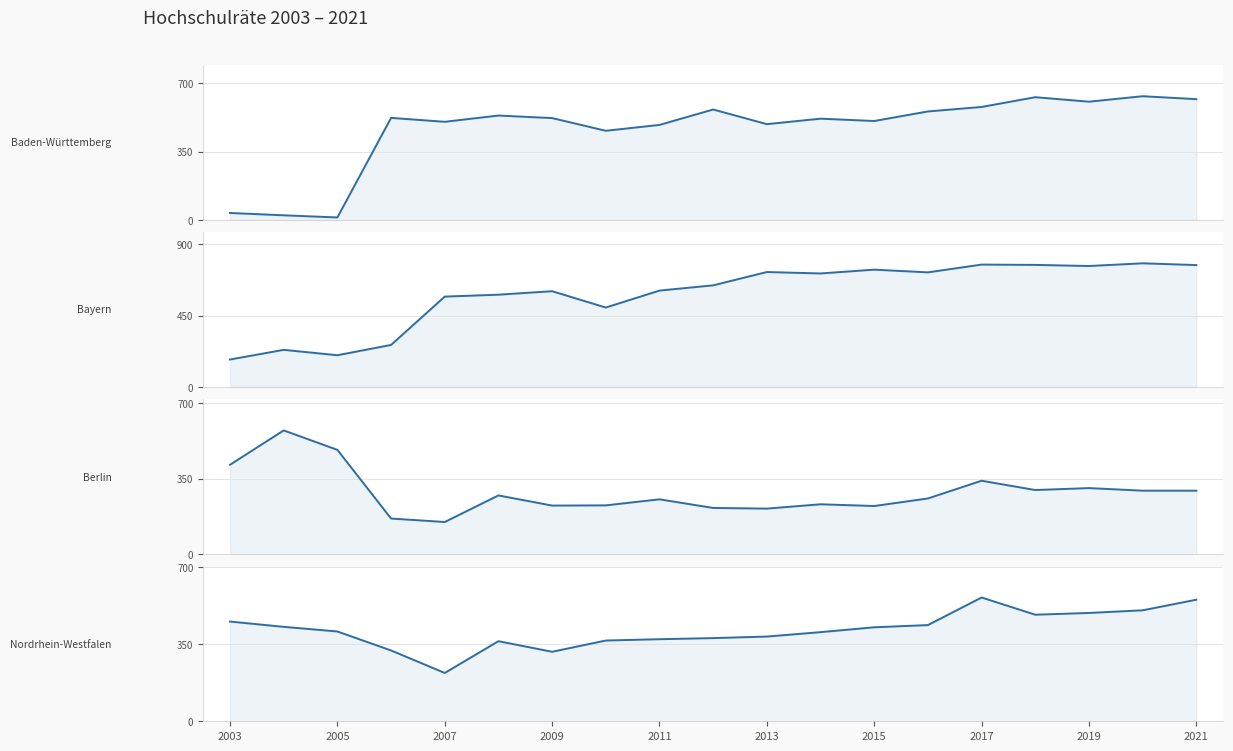

Where does the Baden-Württemberg series first go above 522?

2009